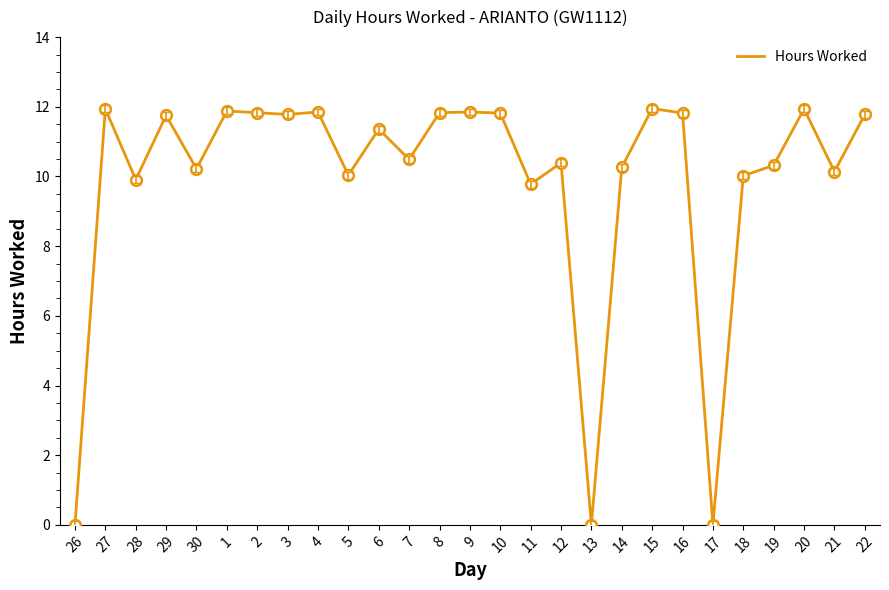

Between 16 and 28, which is larger?

16